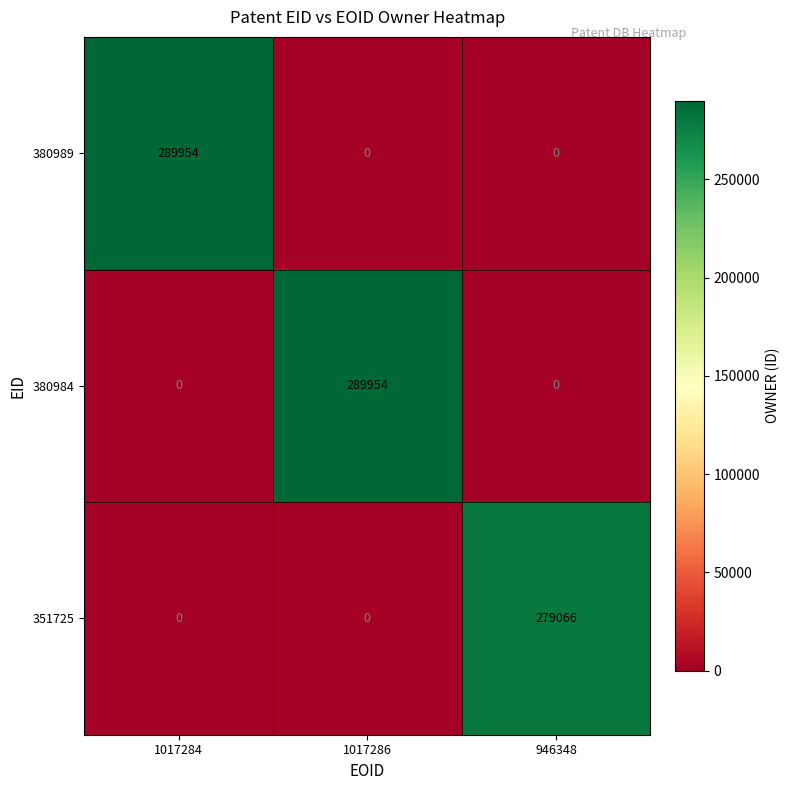

At how many categories does at least one series exceed 15299?

3